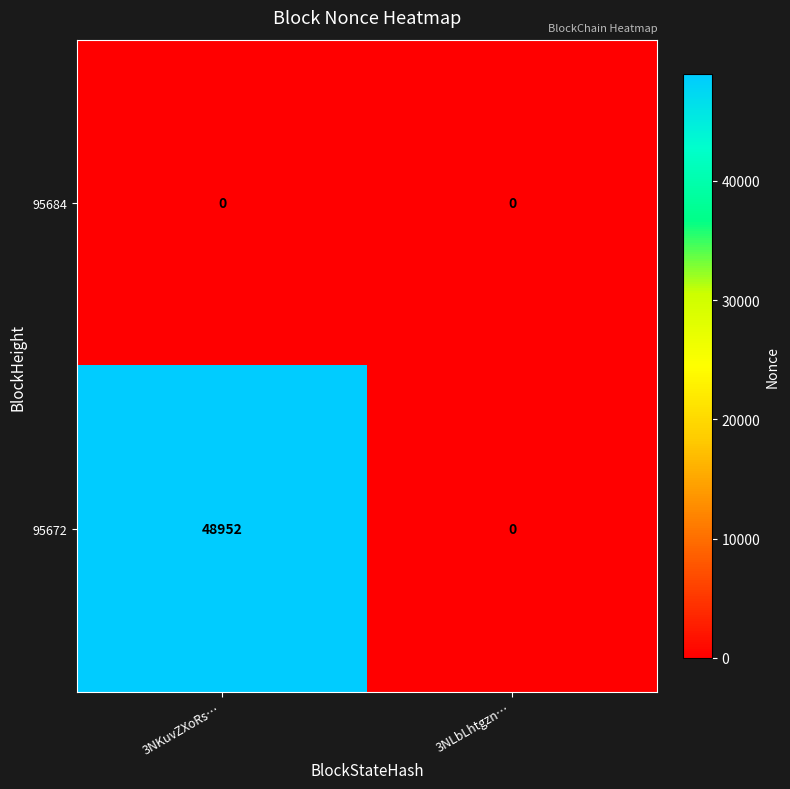

Which series has the largest total across all categories?

95672